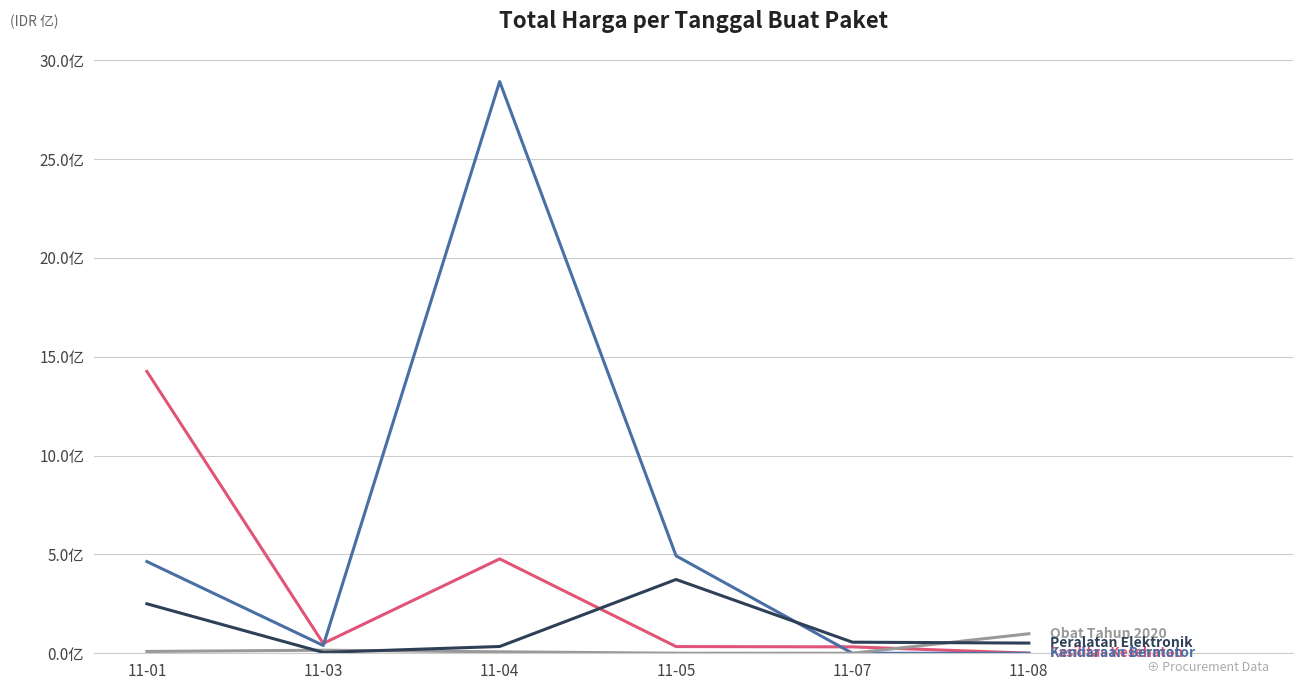

Between 11-08 and 11-04, which is larger?

11-04